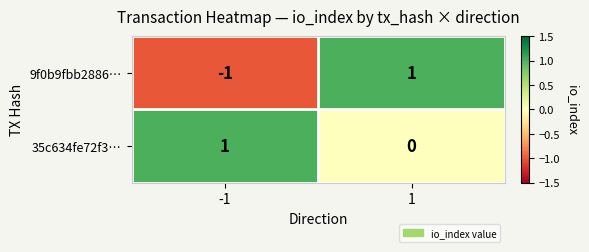

At how many categories does at least one series exceed 0?

2